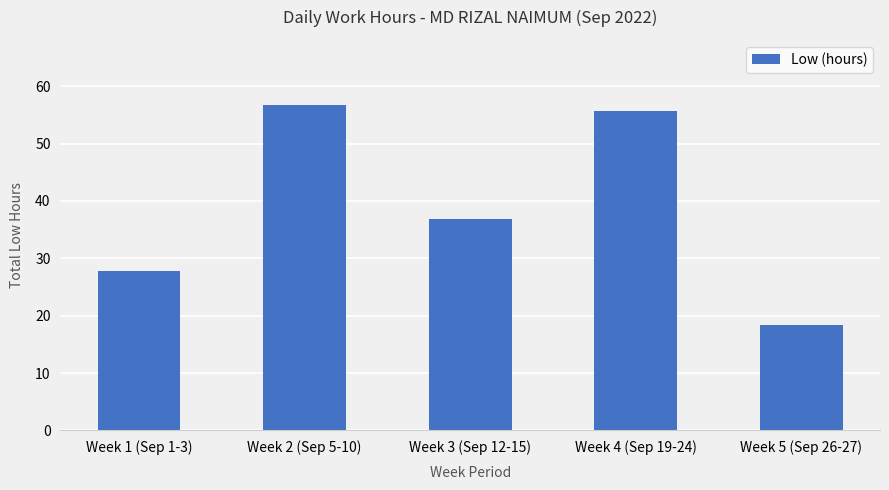

Rank the categories by value from highest to lowest.

Week 2 (Sep 5-10), Week 4 (Sep 19-24), Week 3 (Sep 12-15), Week 1 (Sep 1-3), Week 5 (Sep 26-27)